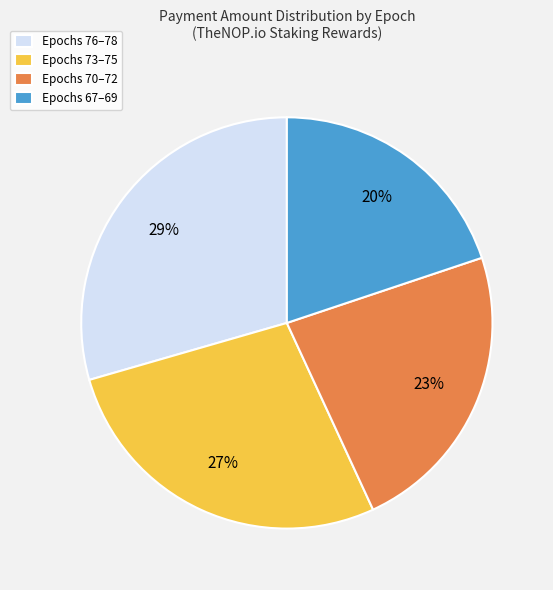

To the nearest percent, what is the average slice percentage?

25%